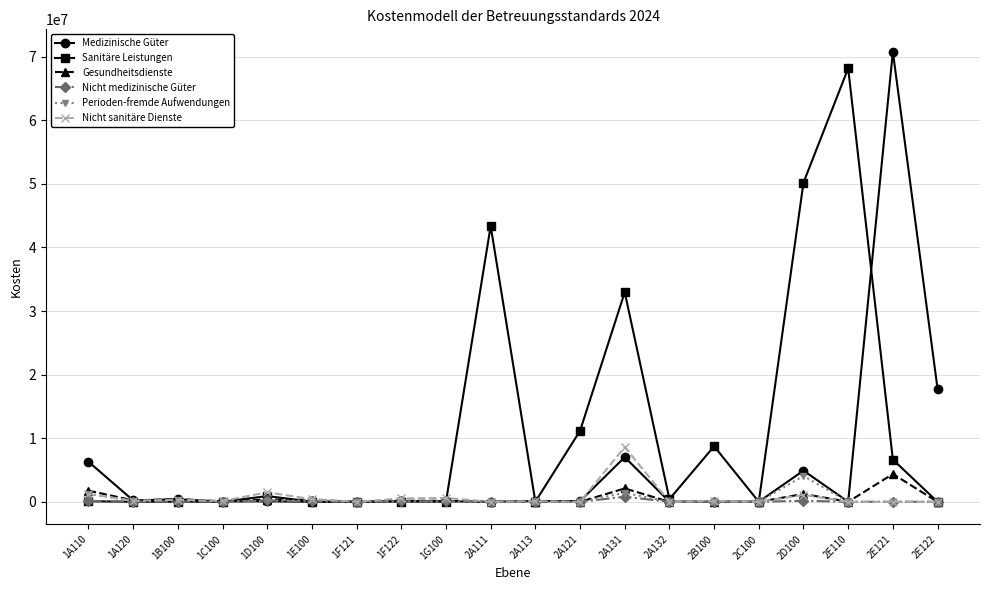

What is the label of the 17th point from the right?

1C100